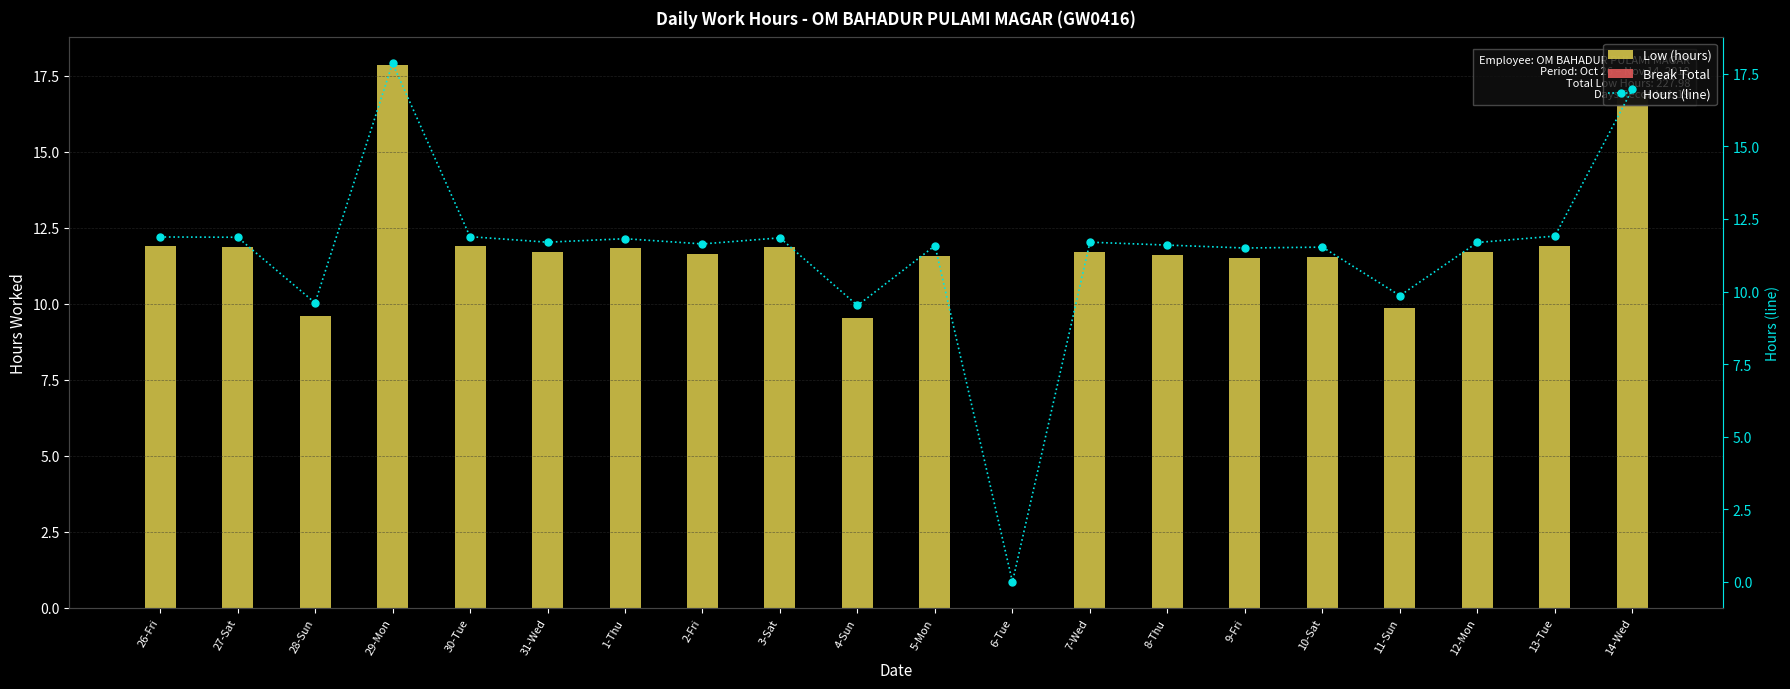

Is the value of Low (hours) at 30-Tue greater than the value of Break Total at 26-Fri?

Yes